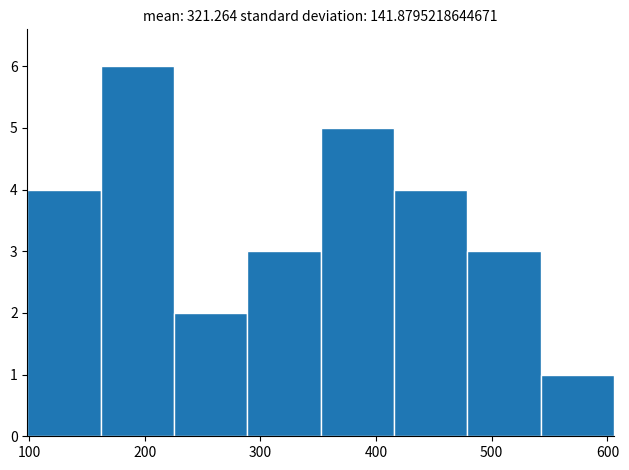

What is the height of the bar covering 100 to 160 on the x-axis? Neither the bar edges nor the heights are printed on the chart, so give them approximately, as read against the axes.

4